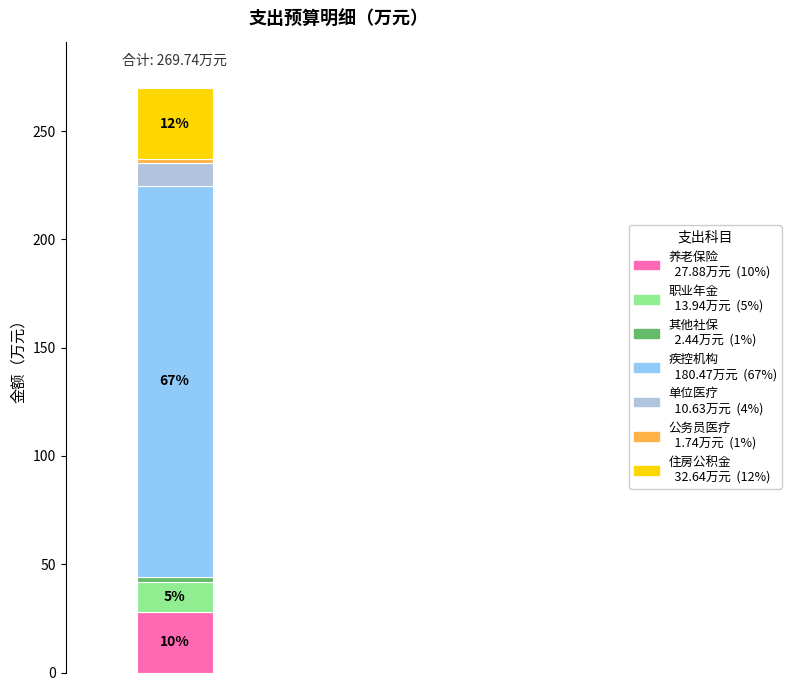

How many bars are there in total?

1